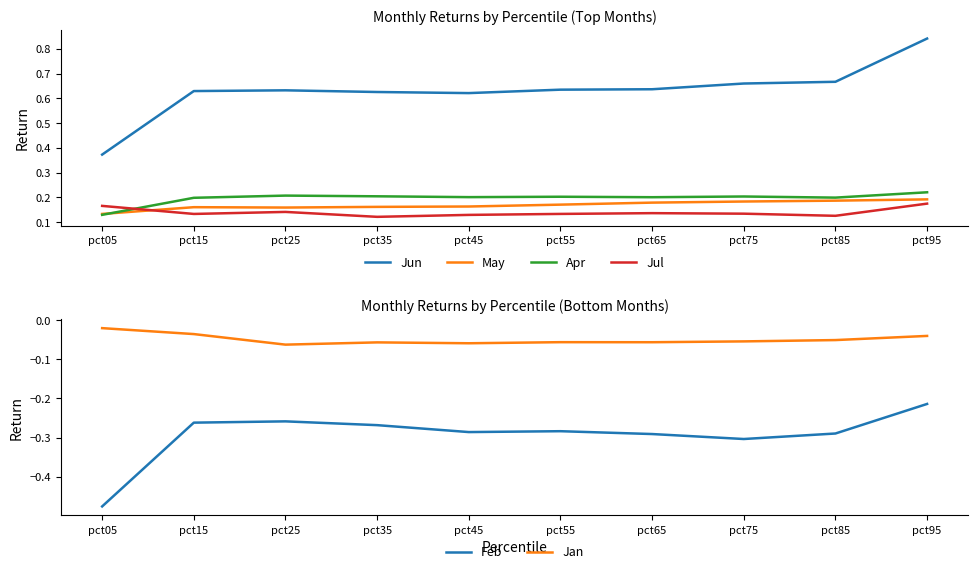

At how many categories does at least one series exceed 0?

10